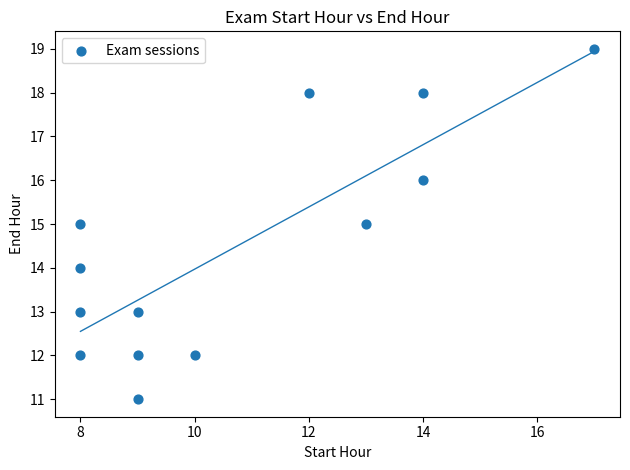

What is the range of Y values (max minus min)?

8